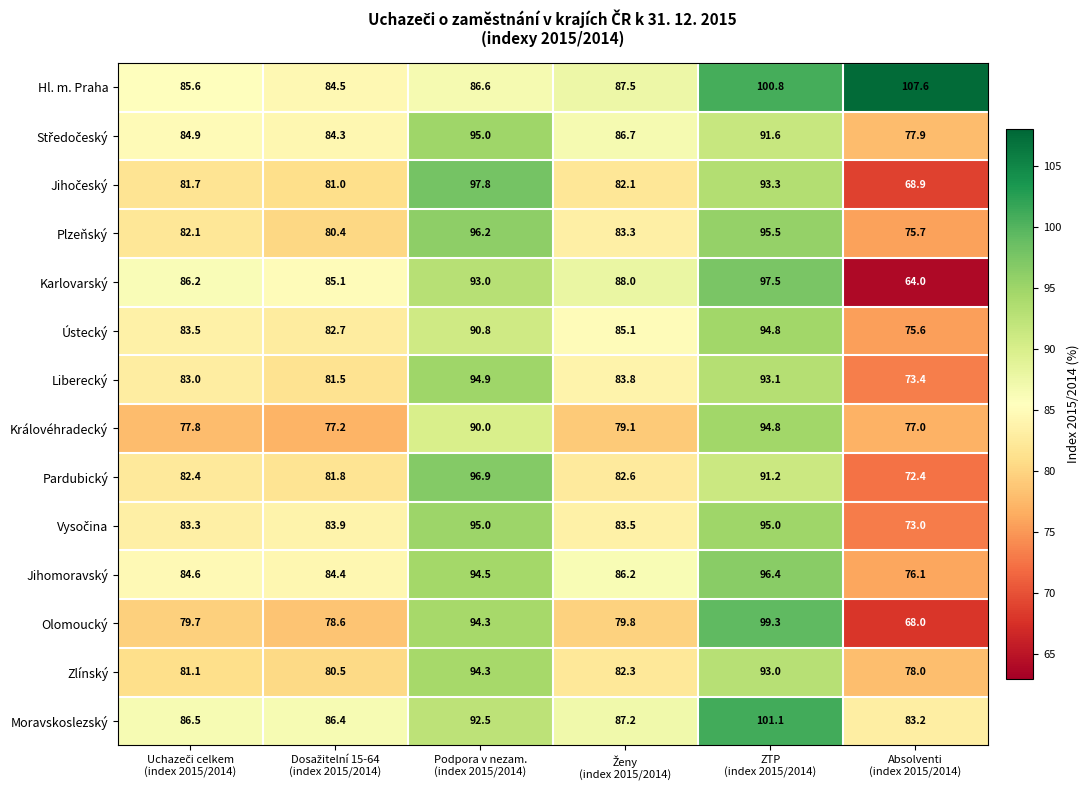

What is the sum of all Královéhradecký values?

495.9